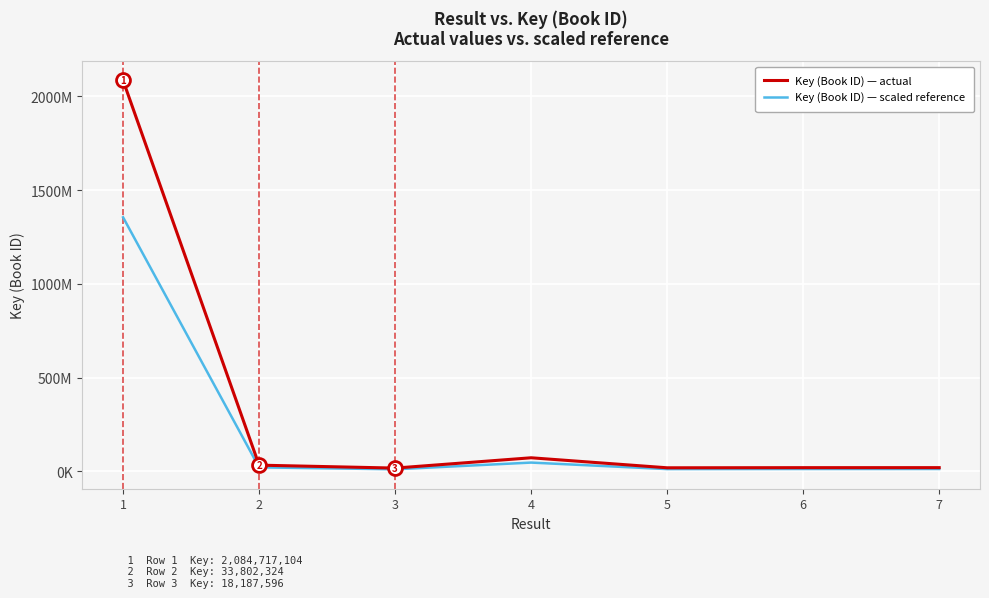

Which series has the largest range (max minus min)?

Key (Book ID) — actual